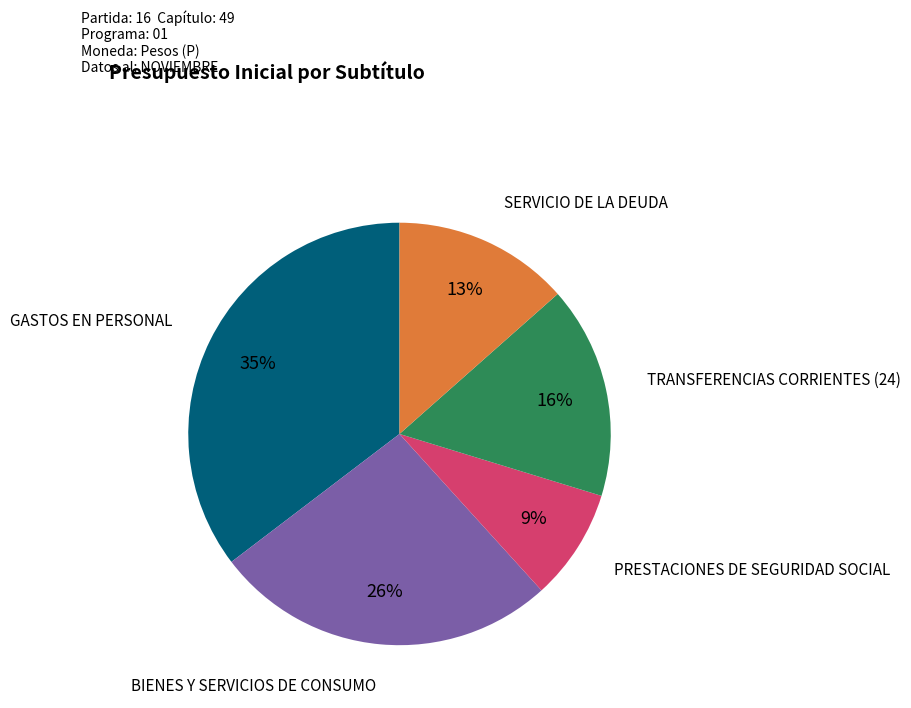

To the nearest percent, what is the average slice percentage?

20%